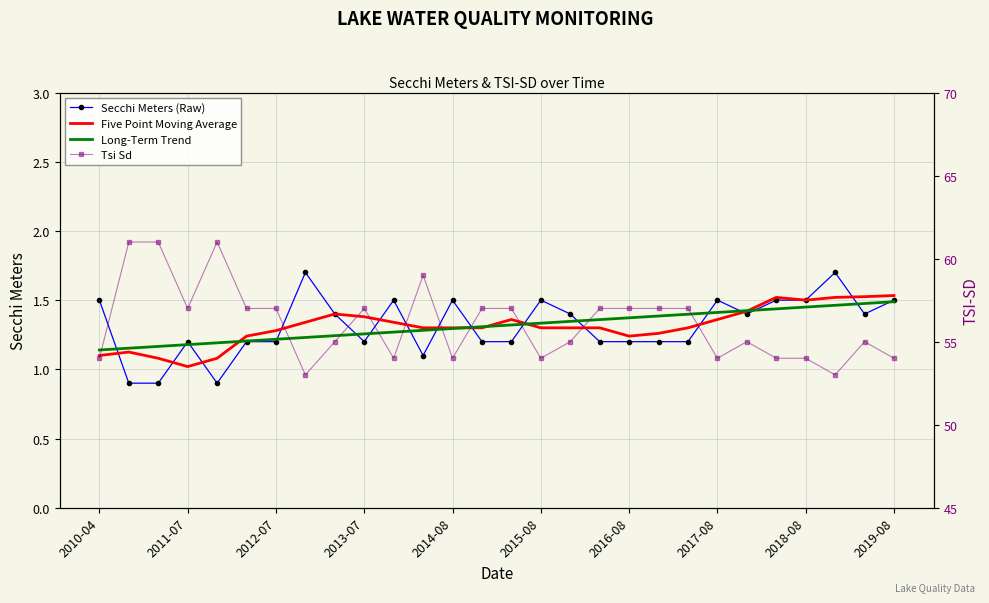

What is the greatest value displayed?

61.0